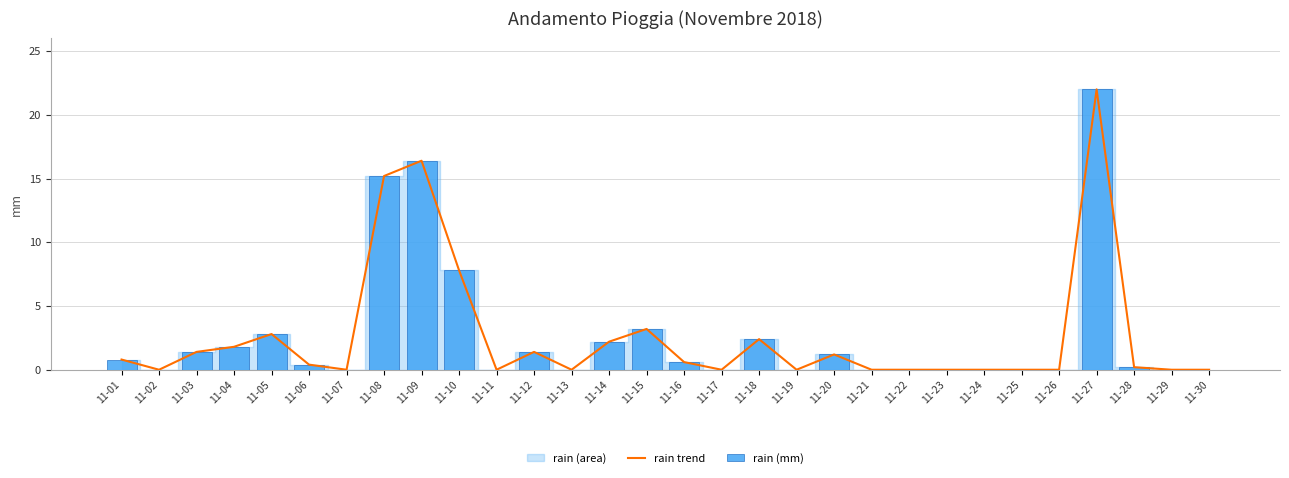

Reading left to right, transcribe all the data shown in this chart.

rain trend: 0.8	0.0	1.4	1.8	2.8	0.4	0.0	15.2	16.4	7.8	0.0	1.4	0.0	2.2	3.2	0.6	0.0	2.4	0.0	1.2	0.0	0.0	0.0	0.0	0.0	0.0	22.0	0.2	0.0	0.0
rain (mm): 0.8	0.0	1.4	1.8	2.8	0.4	0.0	15.2	16.4	7.8	0.0	1.4	0.0	2.2	3.2	0.6	0.0	2.4	0.0	1.2	0.0	0.0	0.0	0.0	0.0	0.0	22.0	0.2	0.0	0.0